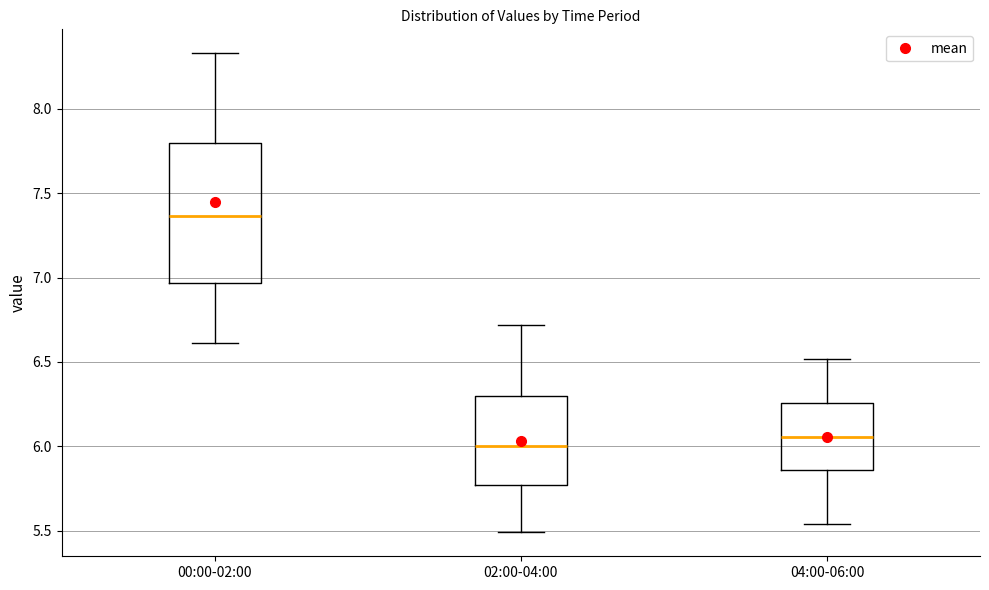

Reading left to right, transcribe this box plot: for each box, give where its median line is, the range the box spans, and where its two whiskers end, as read against the y-axis. The values are not printed on the chart, so give them approximately, as read against the axis.

00:00-02:00: median 7.35, box 6.95 to 7.80, whiskers 6.60 to 8.35
02:00-04:00: median 6.00, box 5.75 to 6.30, whiskers 5.50 to 6.70
04:00-06:00: median 6.05, box 5.85 to 6.25, whiskers 5.55 to 6.50